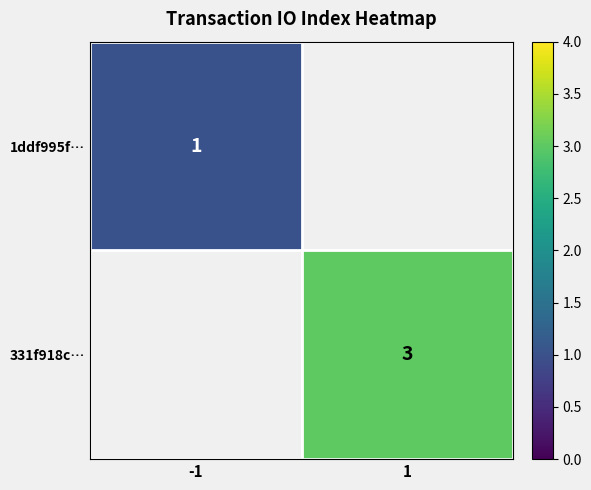

At -1, list the series in order from largest to smallest.

1ddf995f…, 331f918c…